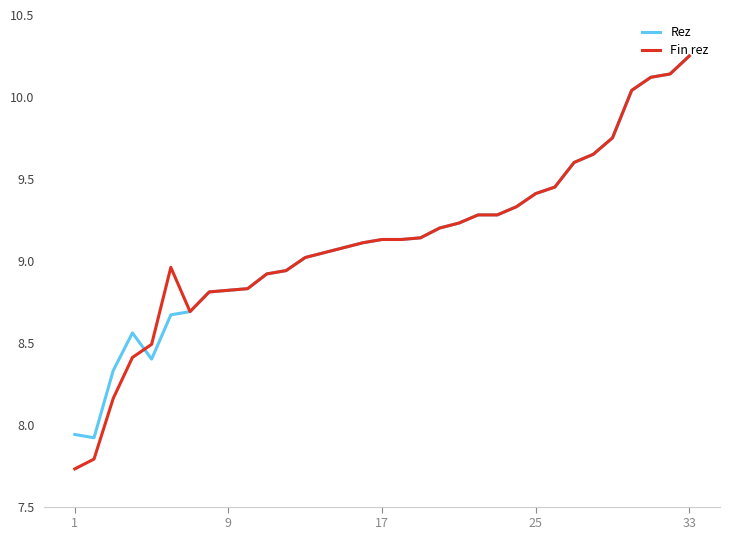

How many series are shown in this chart?

2